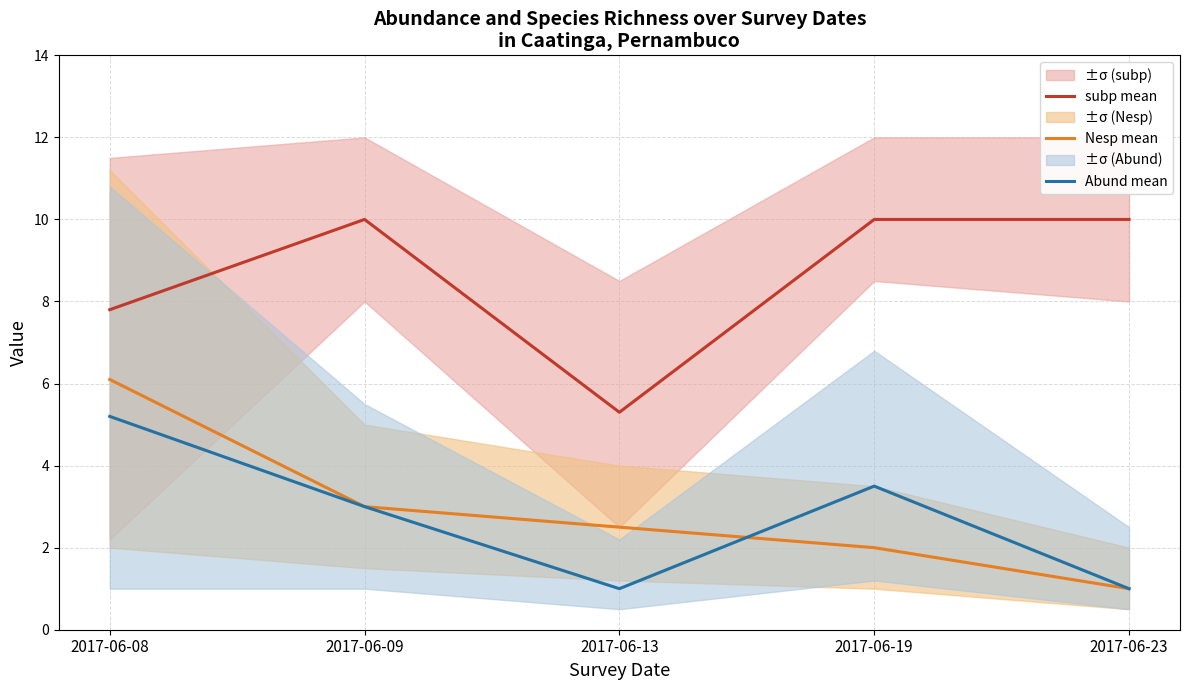

Is it true that Nesp mean equals 2.0 at 2017-06-19?

True